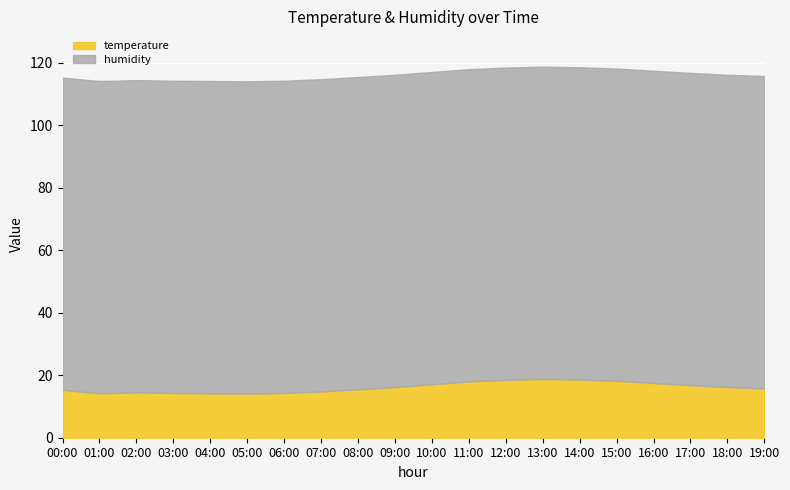

What is the label of the 9th point from the right?

11:00